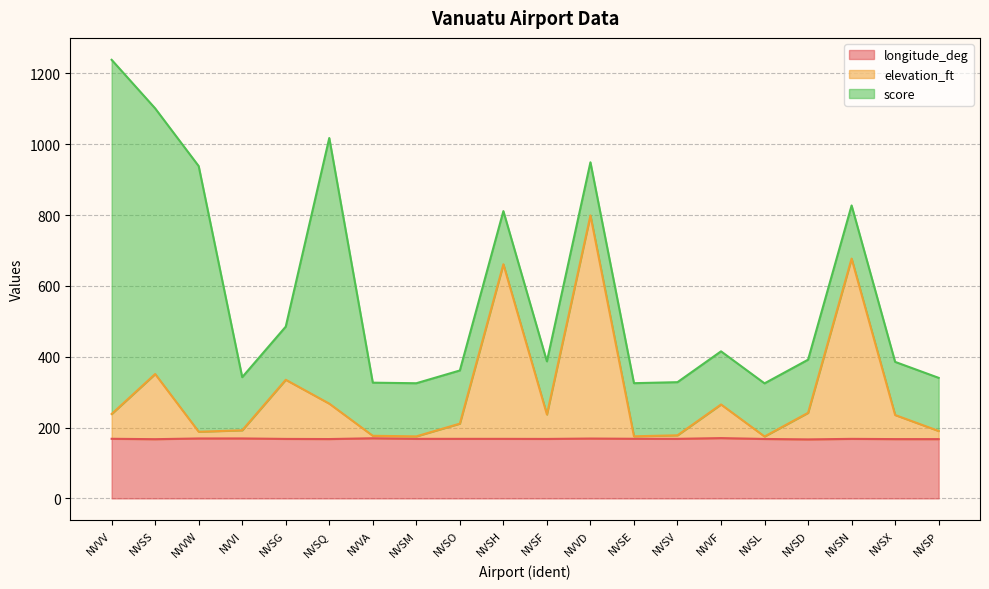

What is the maximum value for longitude_deg?

170.2